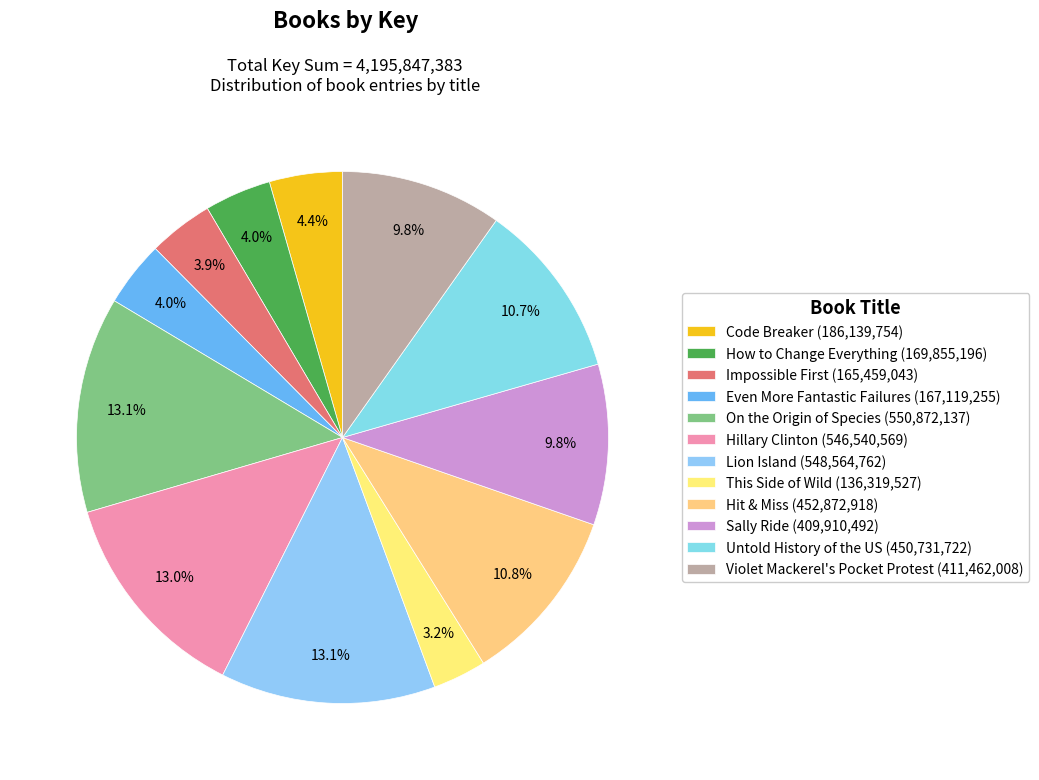

What is the total percentage of Sally Ride and This Side of Wild?

13.0%